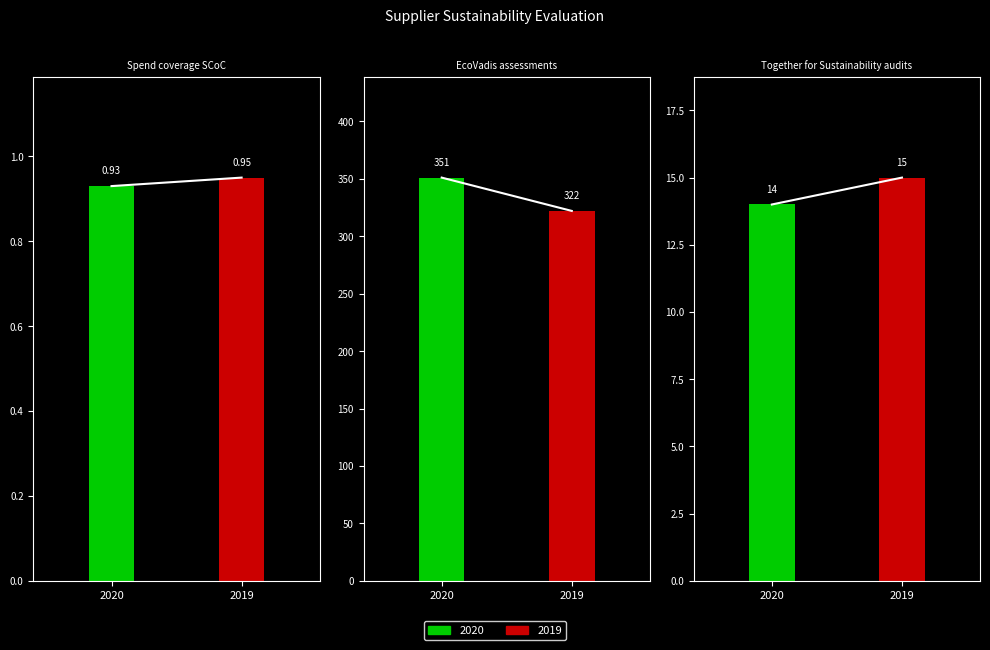

Reading left to right, what are all the values shown in this chart?

2020: Spend coverage SCoC=0.9	EcoVadis assessments=351.0	Together for Sustainability audits=14.0
2019: Spend coverage SCoC=0.9	EcoVadis assessments=322.0	Together for Sustainability audits=15.0